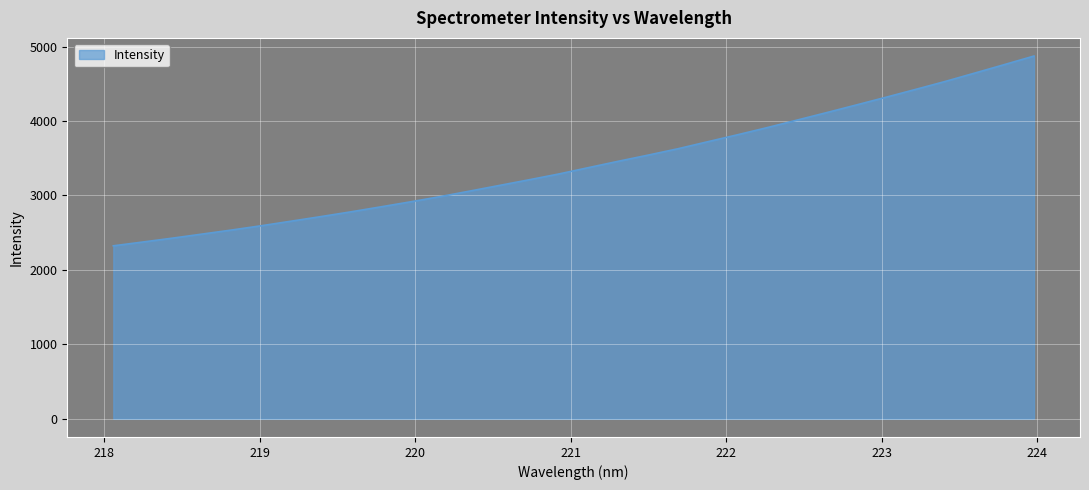

What is the difference between the maximum and minimum values?

2548.9